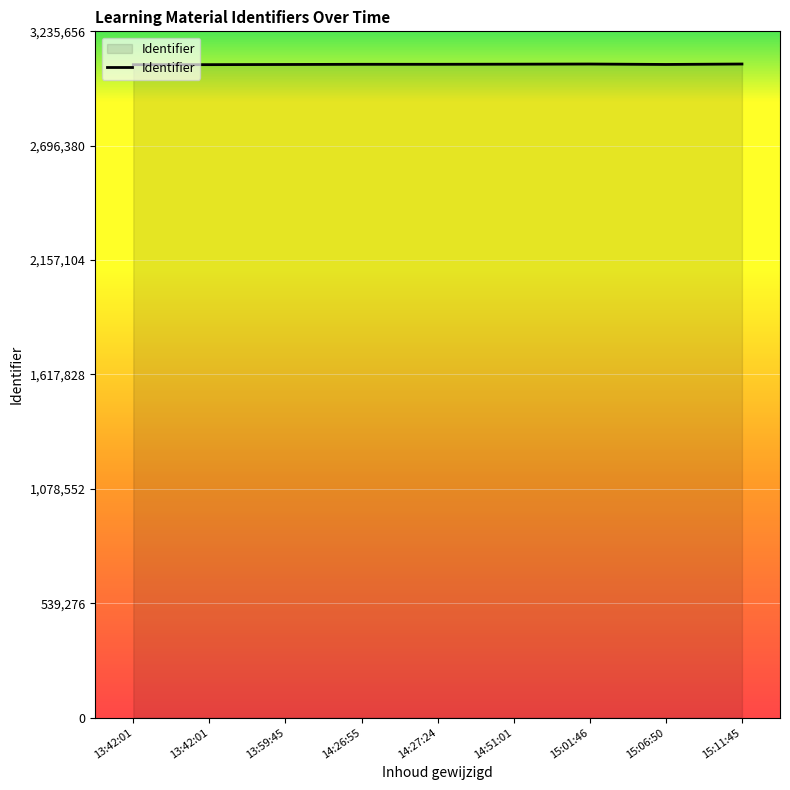

How many lines are shown in the chart?

1